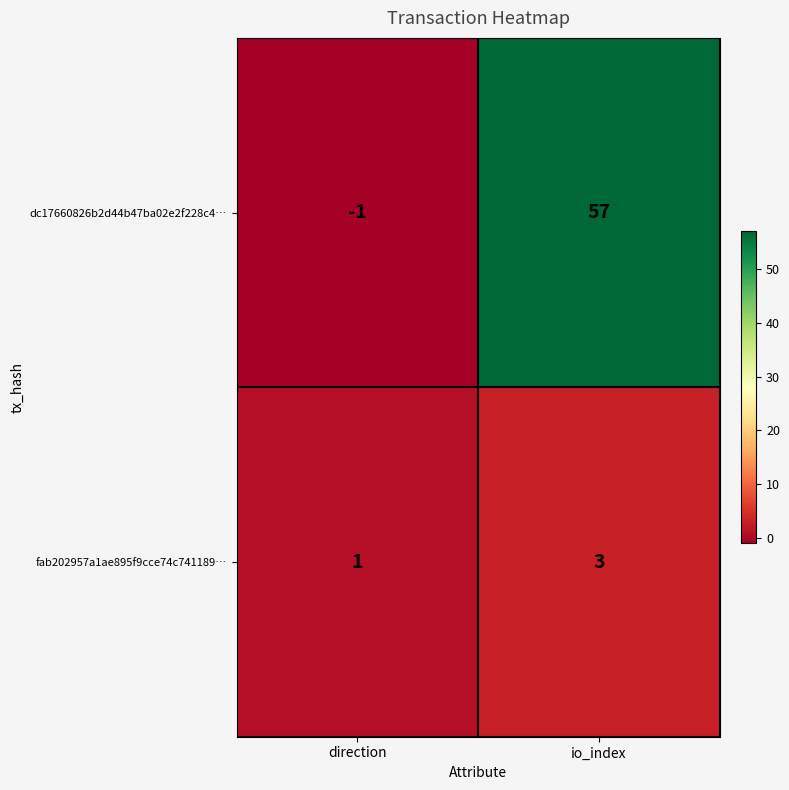

What value does the dc17660826b2d44b47ba02e2f228c4… series have at io_index, to the nearest 5?

55